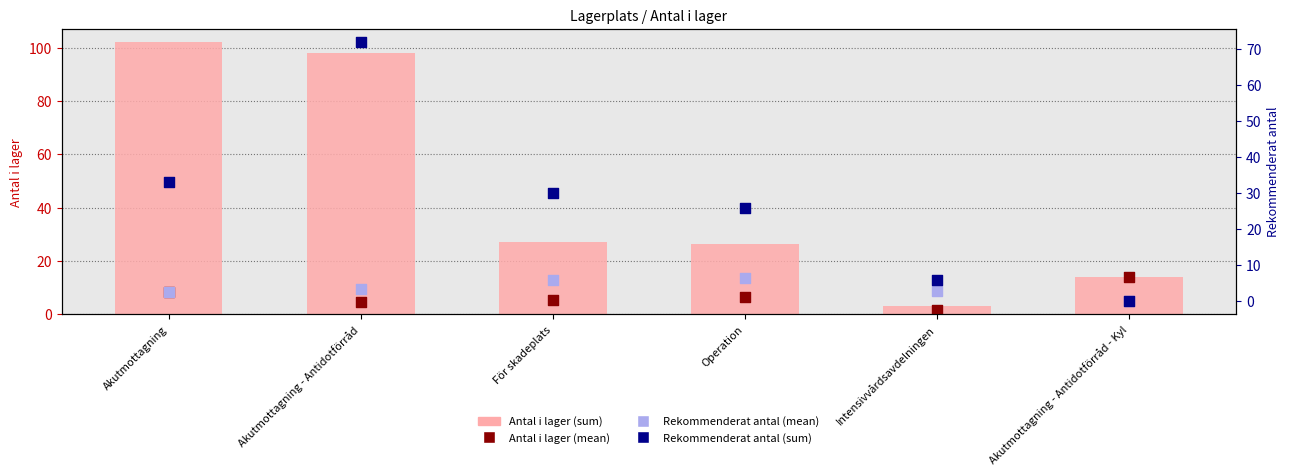

What are all the series names shown in the legend?

Antal i lager (sum), Antal i lager (mean), Rekommenderat antal (mean), Rekommenderat antal (sum)